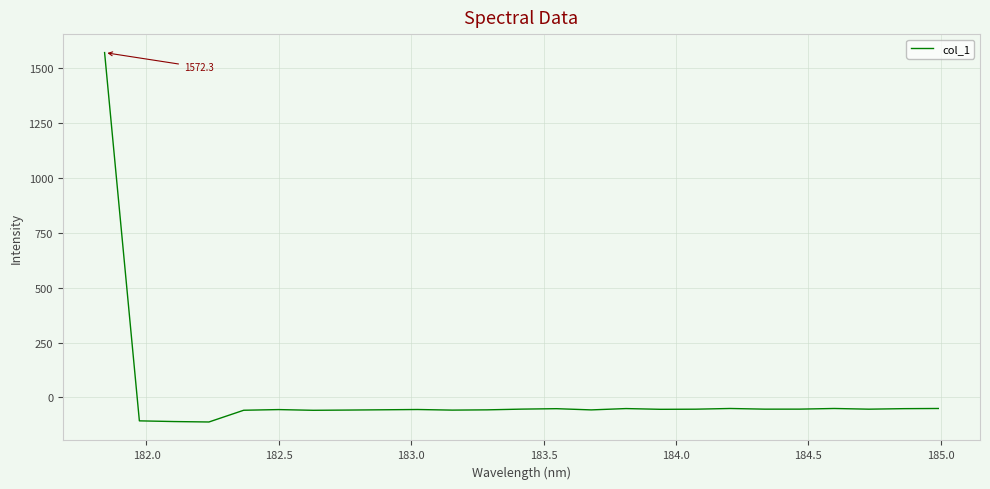

What is the difference between the maximum and minimum values?

1684.1